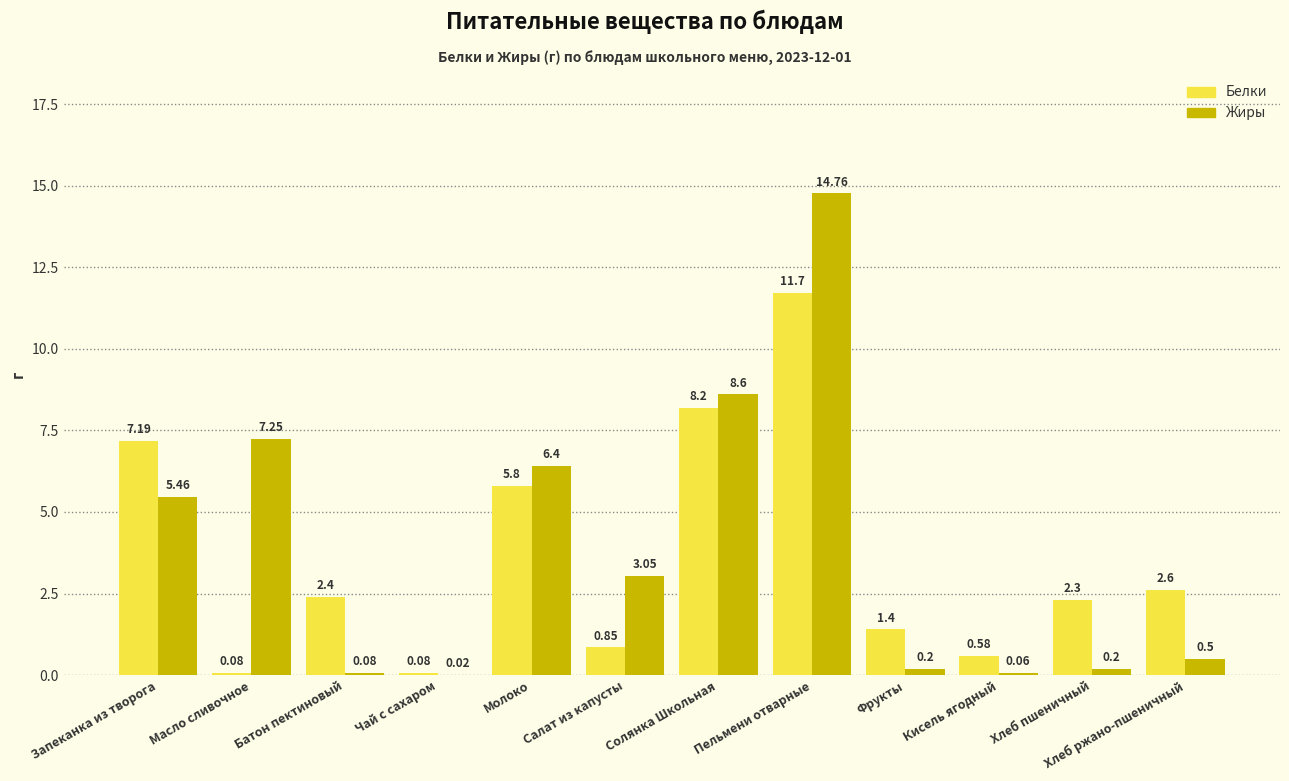

Where is Жиры nearest to the value 7?

Масло сливочное